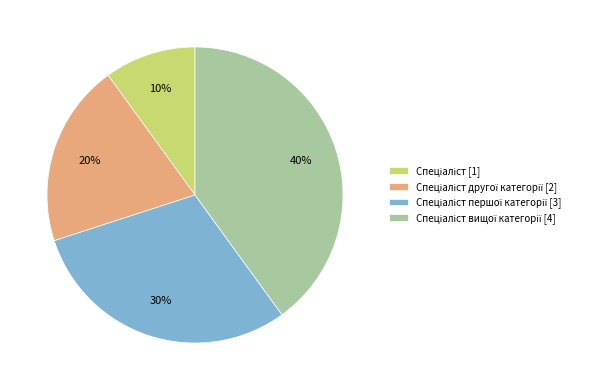

To the nearest percent, what is the average slice percentage?

25%